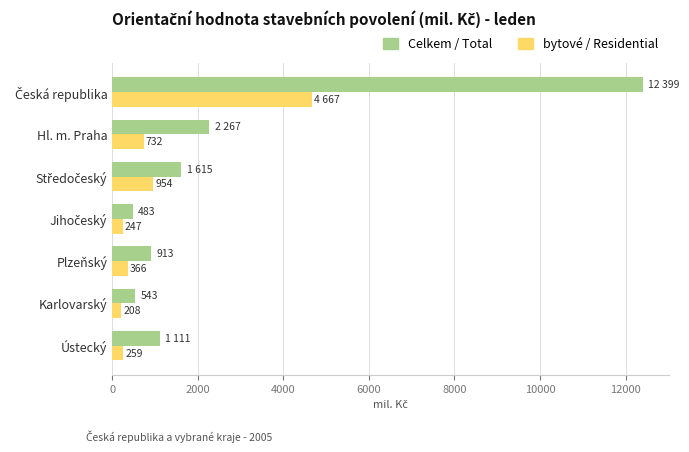

Which series has the largest range (max minus min)?

Celkem / Total